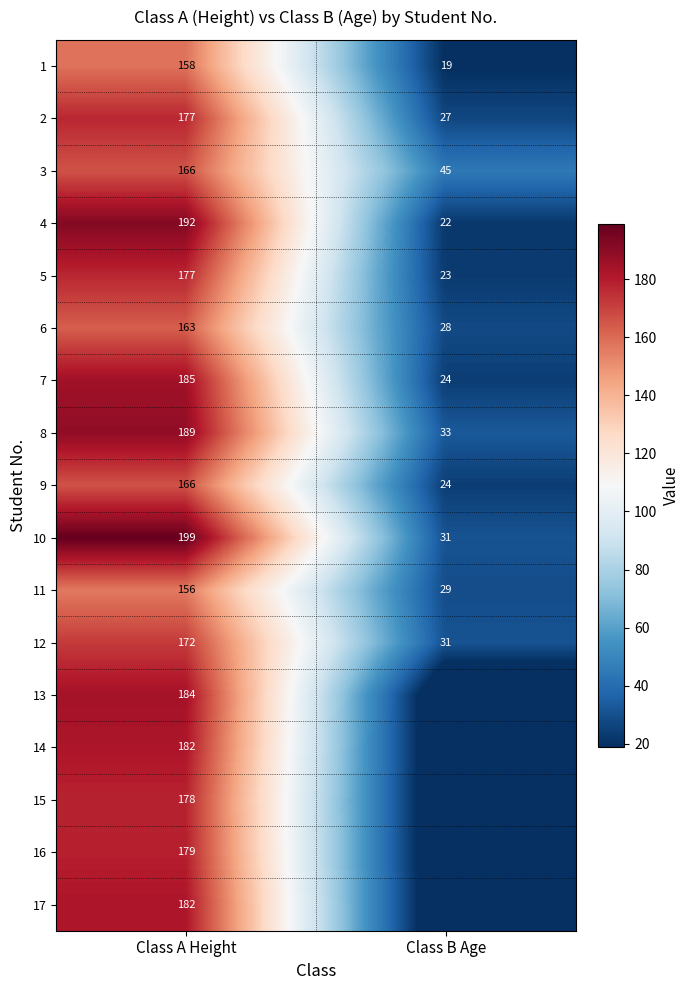

At how many categories does at least one series exceed 27?

2